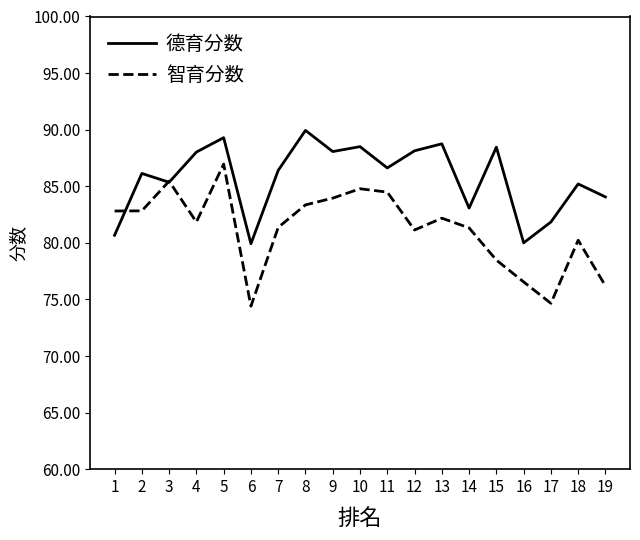

Rank the series at 17 from highest to lowest value.

德育分数, 智育分数